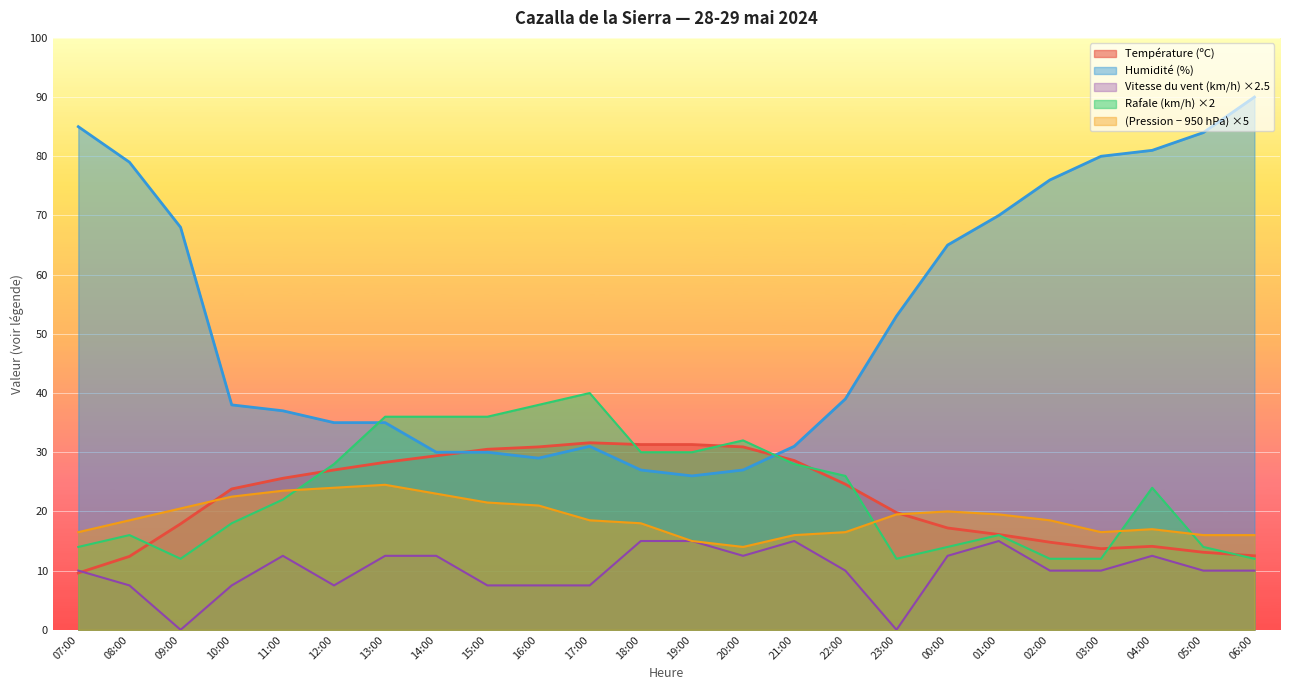

What is the label of the 20th point from the left?

02:00